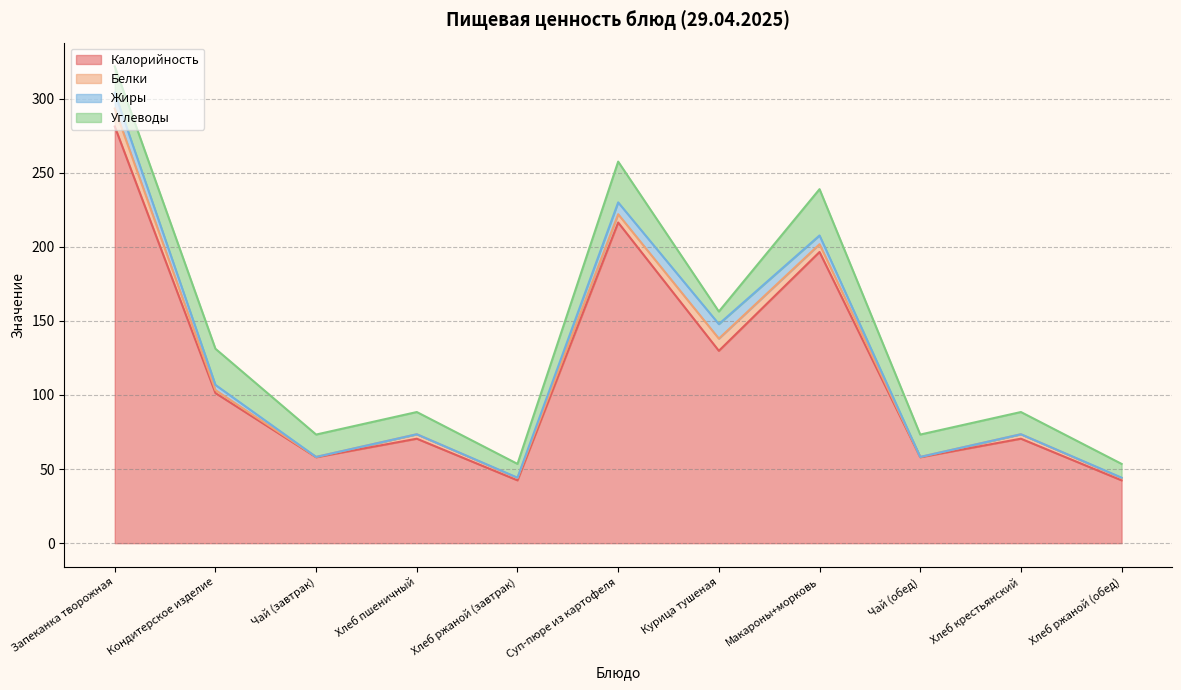

Which category has the lowest value in the Жиры series?

Чай (завтрак)